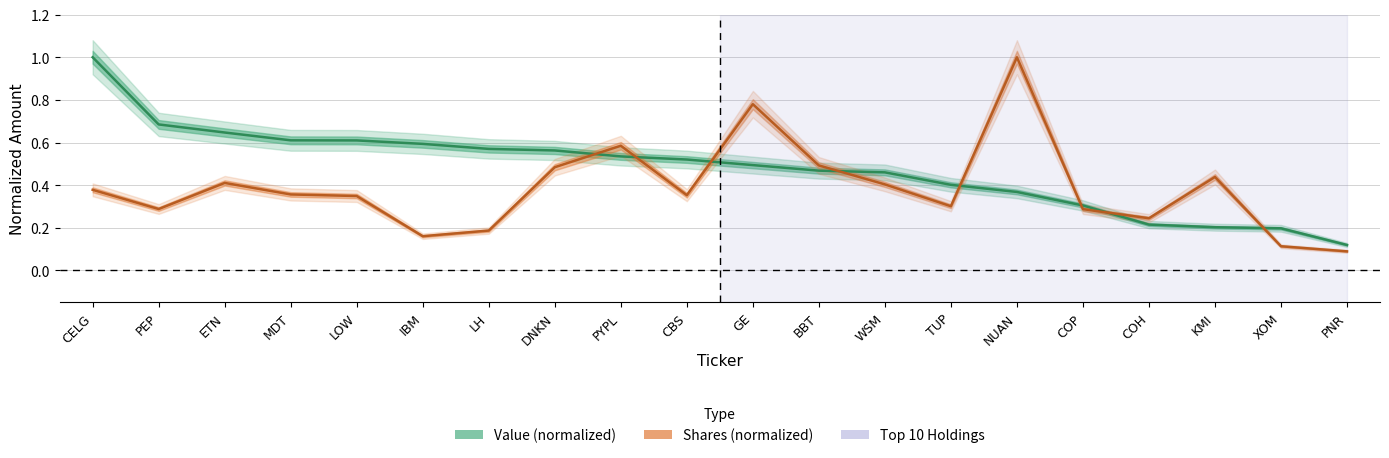

List the series in order of their overall mean, lowest first.

Shares, Value